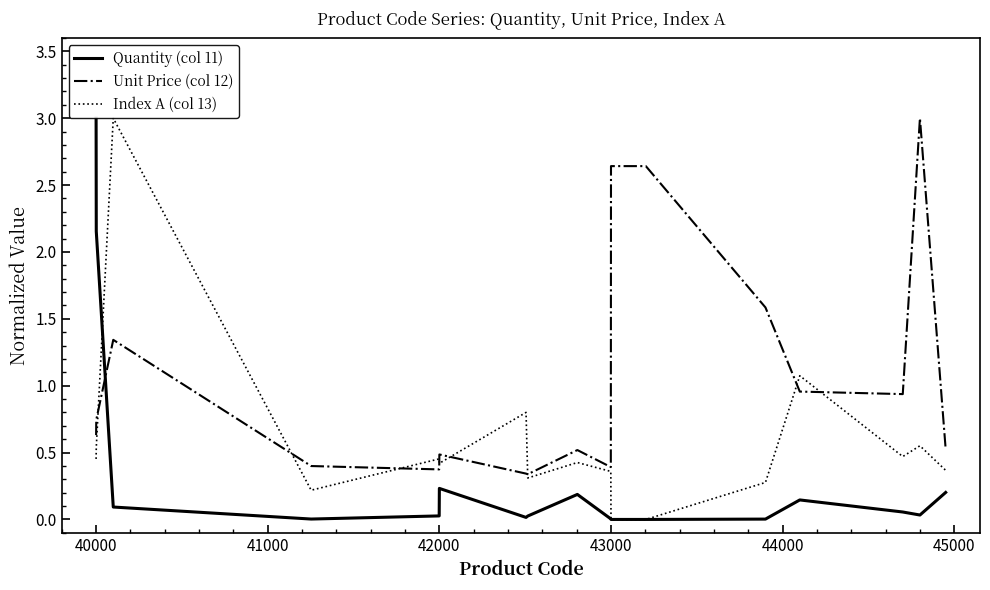

What is the greatest value displayed?

3.0